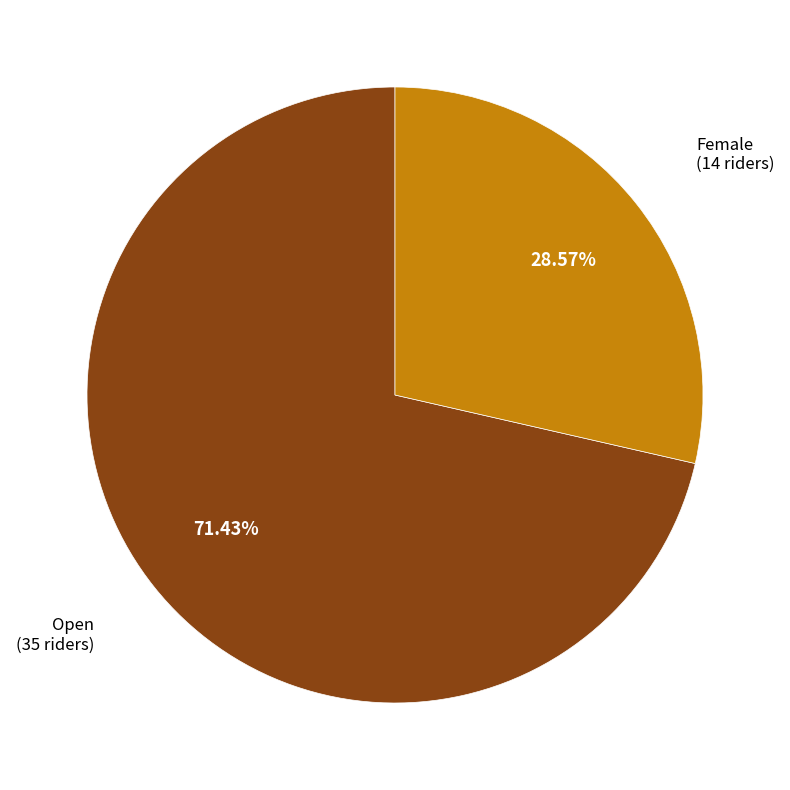

Does any single category account for the majority?

Yes